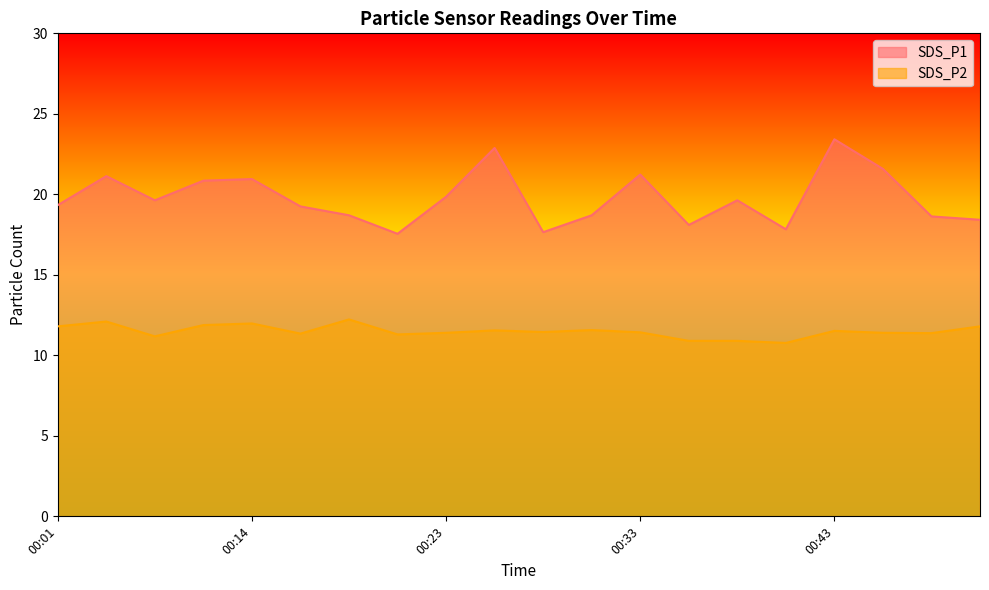

What is the maximum value shown in the chart?

23.4